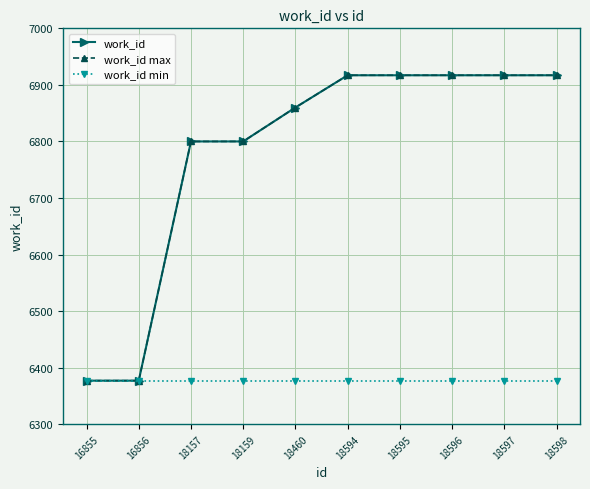

At how many categories does at least one series exceed 6665?

8